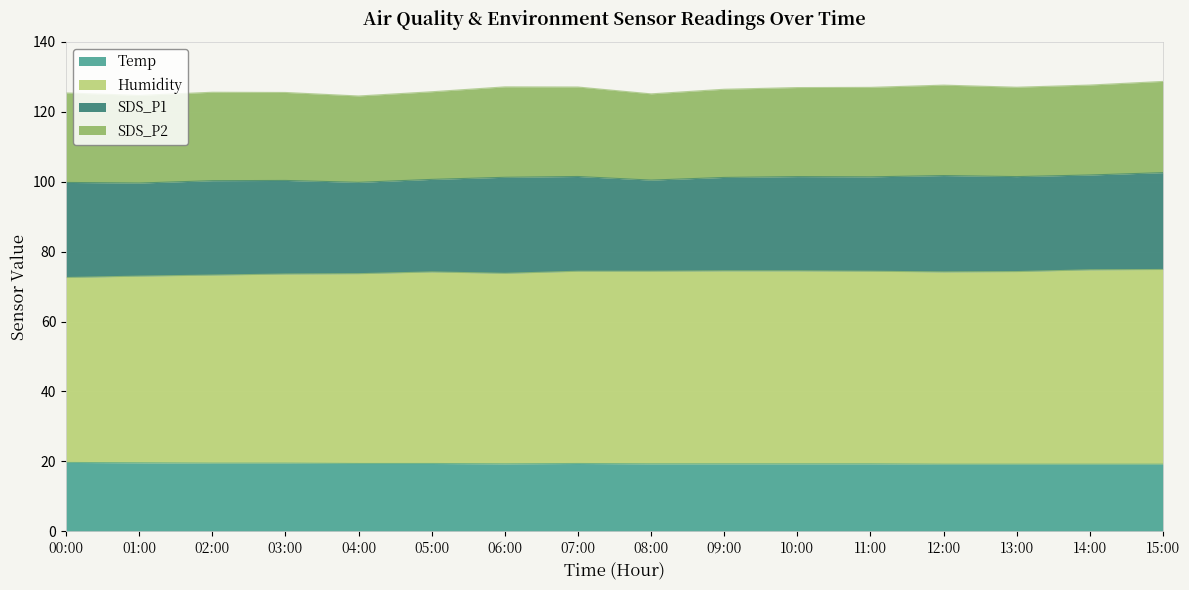

What is the highest value of the Temp series?

19.7